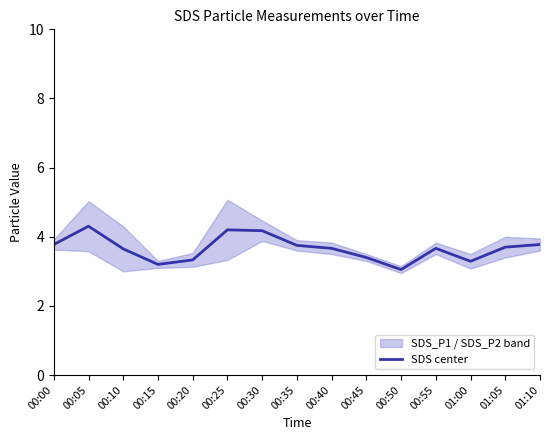

True or false: the data shows 1.5 at 00:35.

False